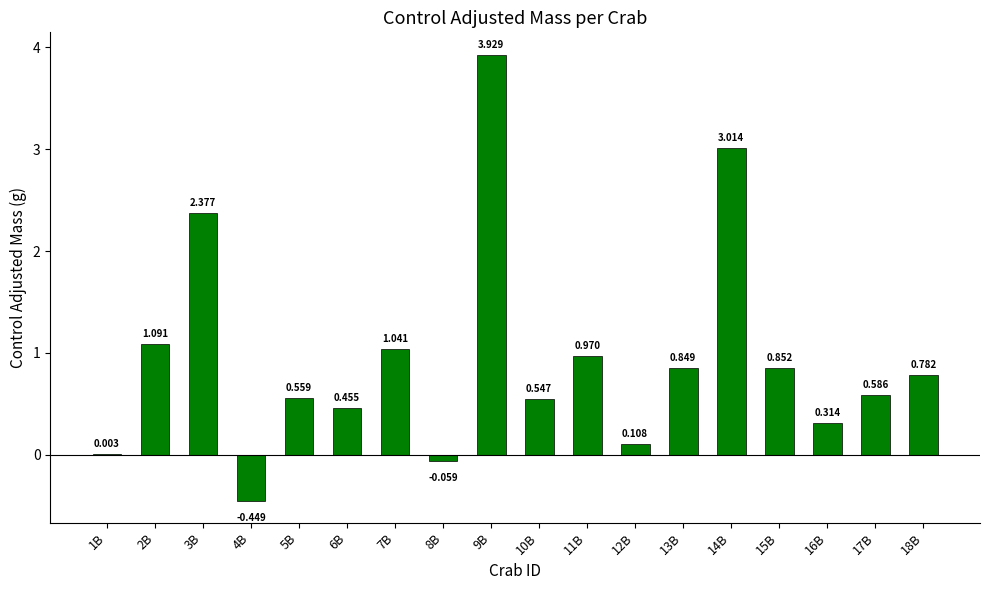

Are the bars horizontal?

No